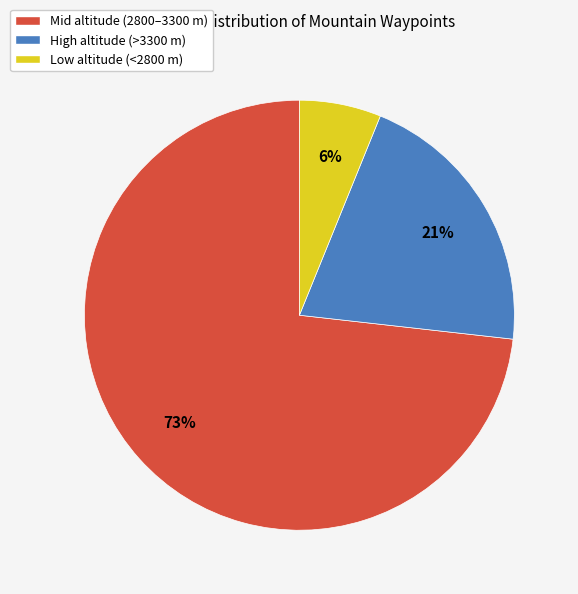

Do Mid altitude (2800–3300 m) and Low altitude (<2800 m) together represent more than half of the pie?

Yes